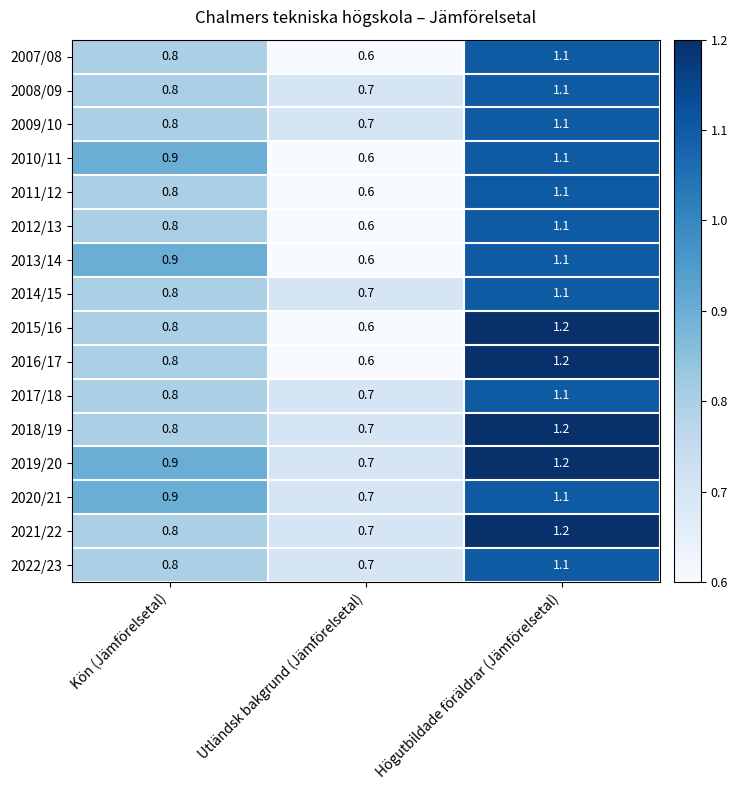

Rank the categories by 2022/23 value from lowest to highest.

Utländsk bakgrund (Jämförelsetal), Kön (Jämförelsetal), Högutbildade föräldrar (Jämförelsetal)